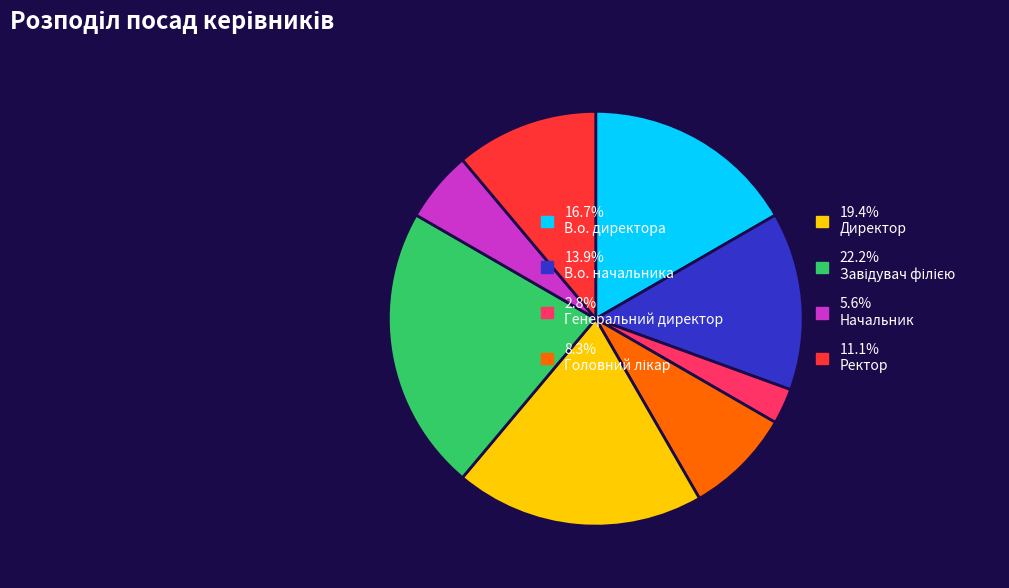

Is there a majority slice in this chart?

No